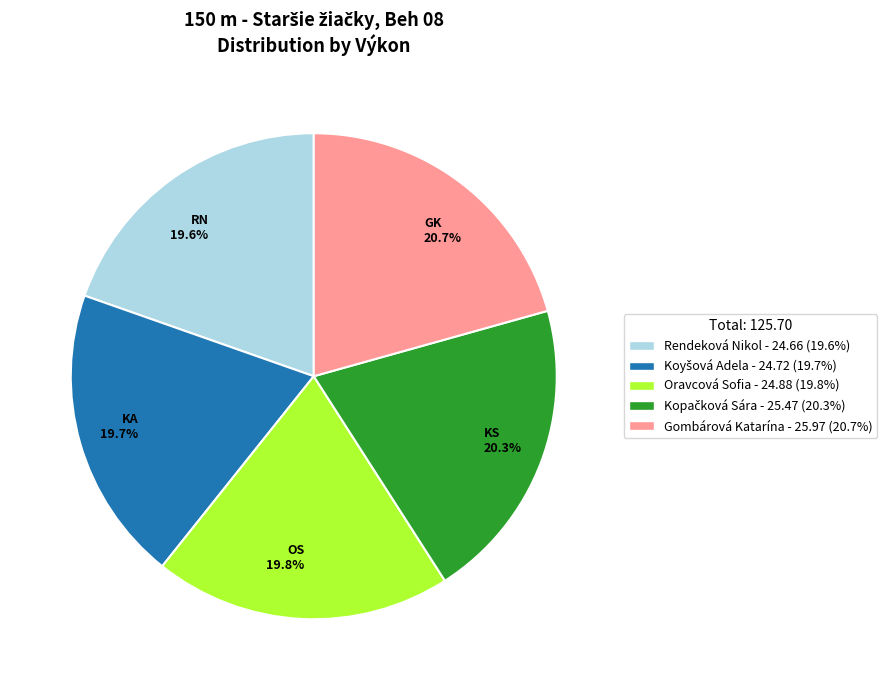

Which has a higher value, KS 20.3% or KA 19.7%?

KS 20.3%